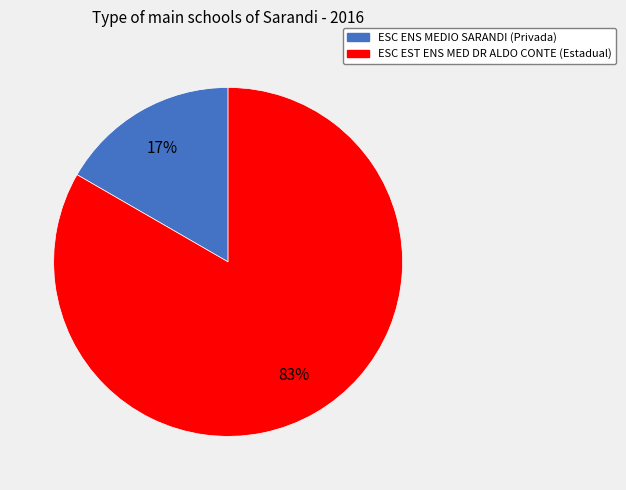

To the nearest percent, what is the average slice percentage?

50%